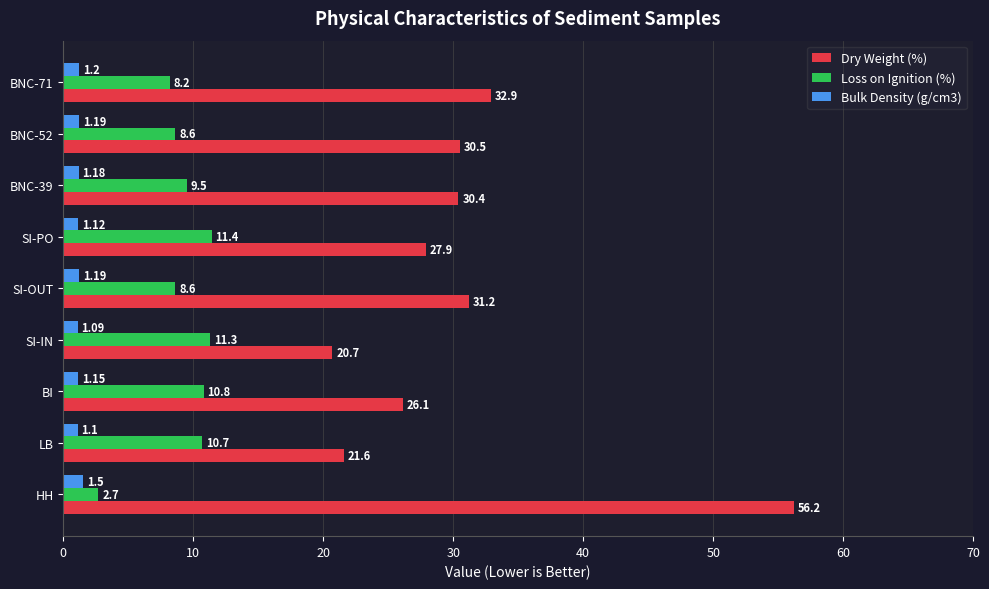

List the series in order of their peak value, lowest first.

Bulk Density (g/cm3), Loss on Ignition (%), Dry Weight (%)